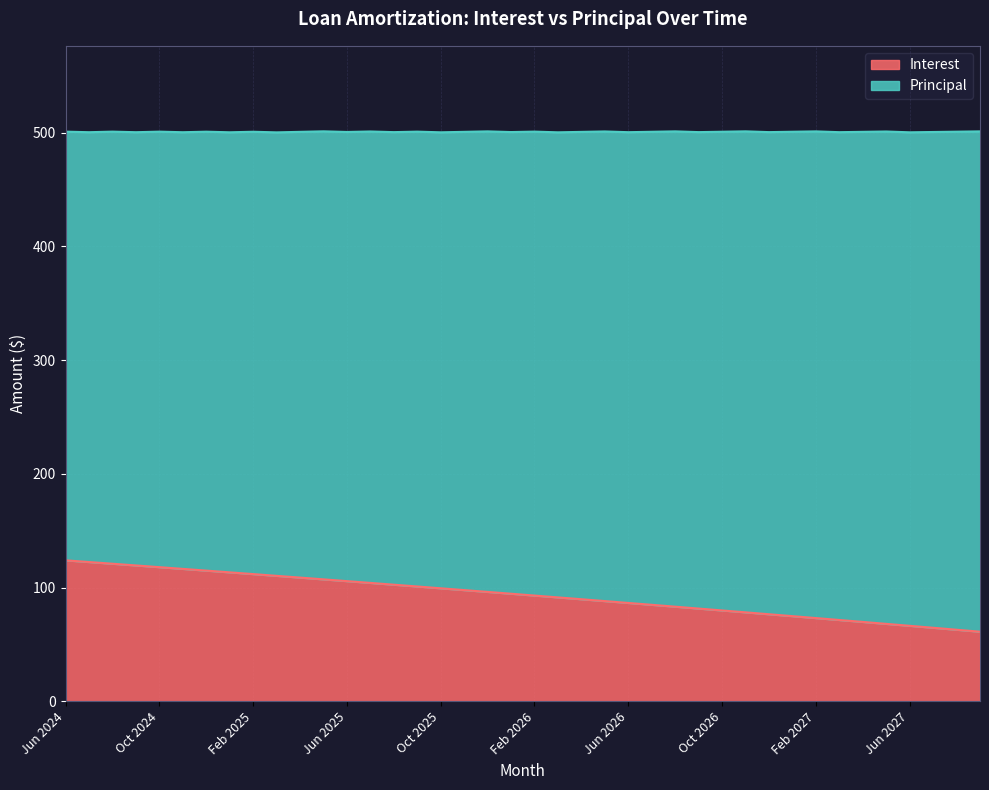

What is the sum of all values?

3735.6